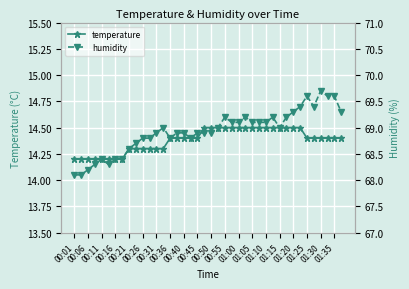

Reading right to left, extract all data points from this chart.

temperature: 14.4	14.4	14.4	14.4	14.4	14.4	14.5	14.5	14.5	14.5	14.5	14.5	14.5	14.5	14.5	14.5	14.5	14.5	14.5	14.5	14.5	14.4	14.4	14.4	14.4	14.4	14.3	14.3	14.3	14.3	14.3	14.3	14.2	14.2	14.2	14.2	14.2	14.2	14.2	14.2
humidity: 69.3	69.6	69.6	69.7	69.4	69.6	69.4	69.3	69.2	69.0	69.2	69.1	69.1	69.1	69.2	69.1	69.1	69.2	69.0	68.9	68.9	68.9	68.8	68.9	68.9	68.8	69.0	68.9	68.8	68.8	68.7	68.6	68.4	68.4	68.3	68.4	68.3	68.2	68.1	68.1